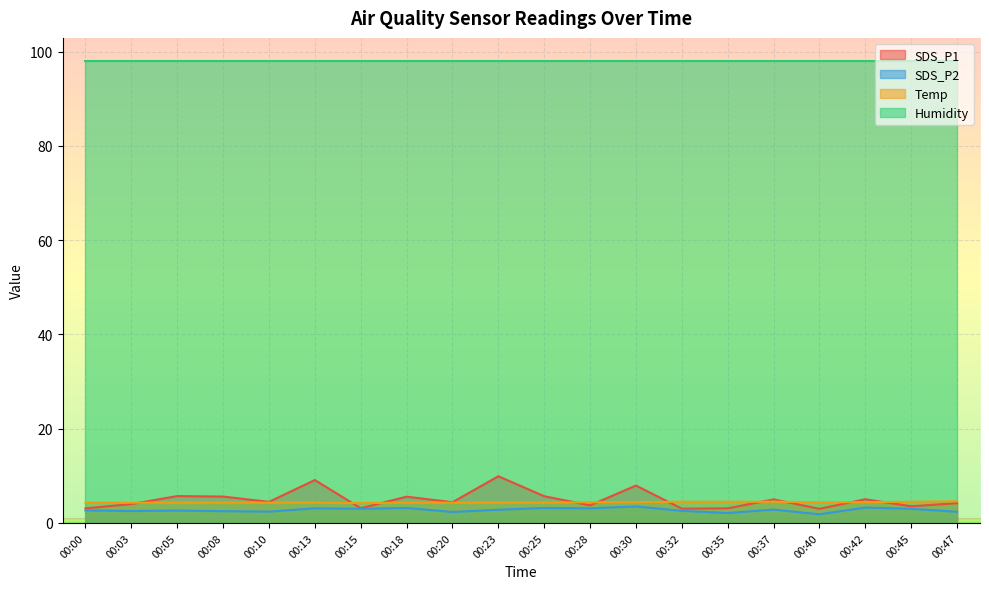

The value of SDS_P1 at 00:18 is 9.5. True or false?

False